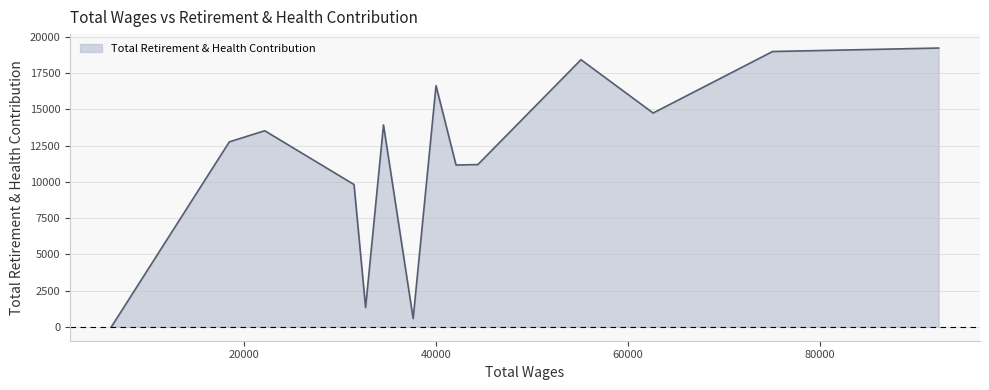

What is the maximum value shown in the chart?

19240